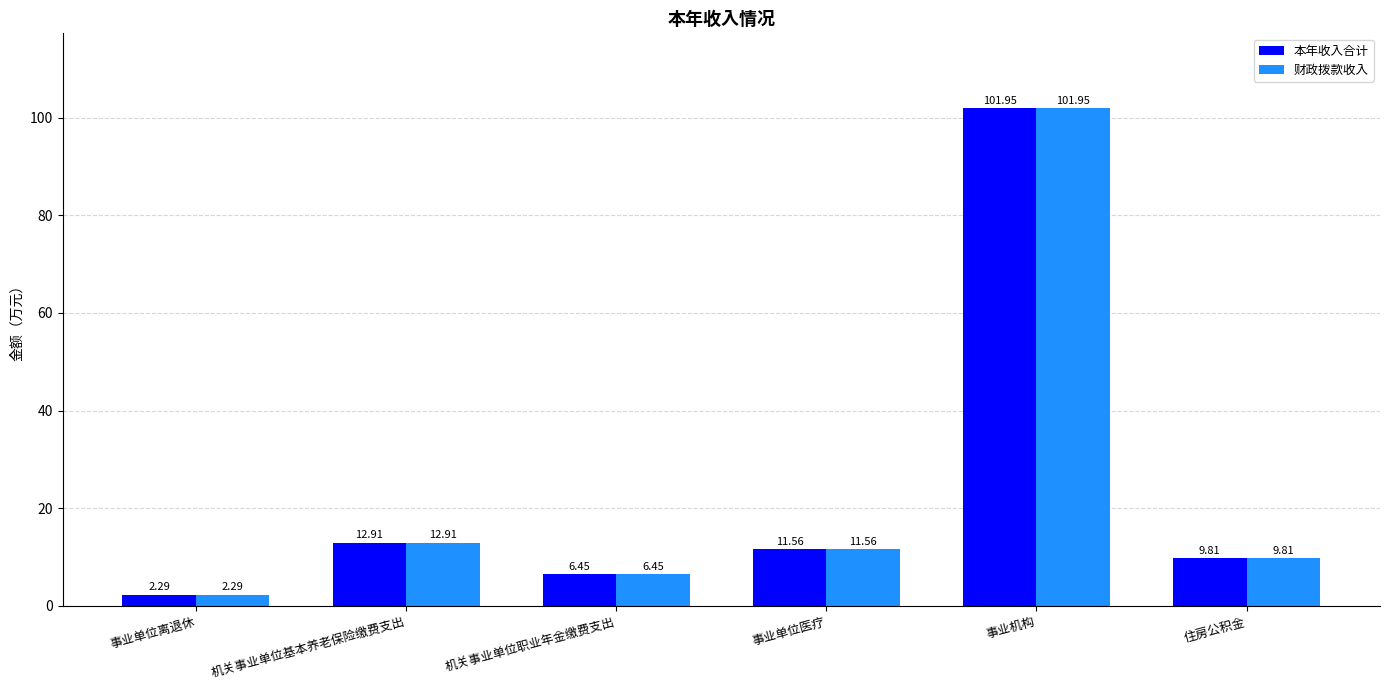

Where is 财政拨款收入 nearest to the value 52?

机关事业单位基本养老保险缴费支出